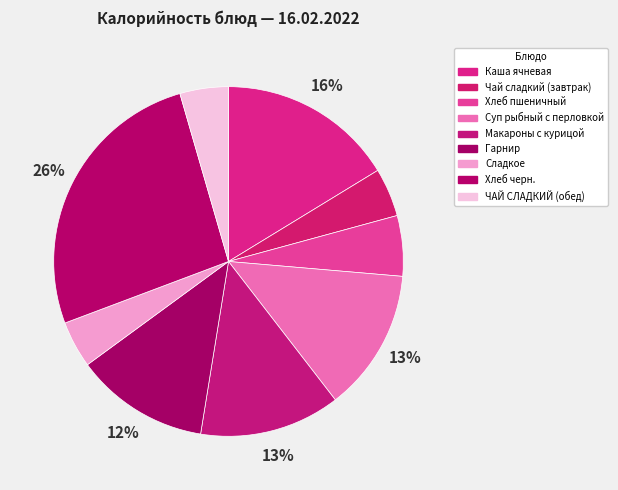

To the nearest percent, what is the difference between the Гарнир and ЧАЙ СЛАДКИЙ (обед) slice percentages?

8%